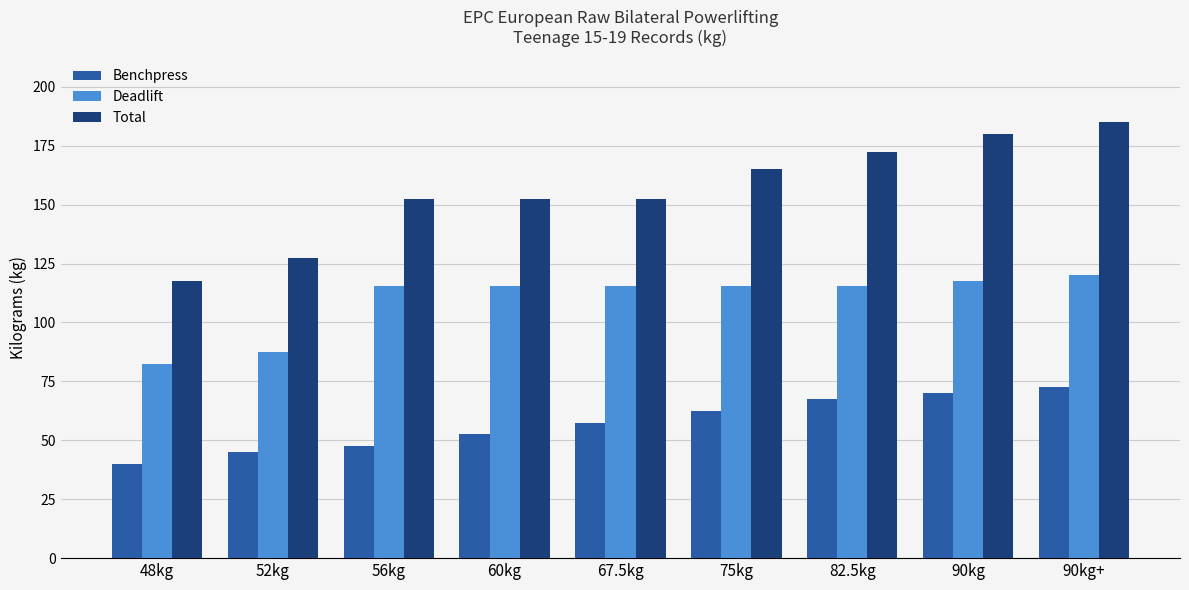

Rank the series by their maximum value, from highest to lowest.

Total, Deadlift, Benchpress